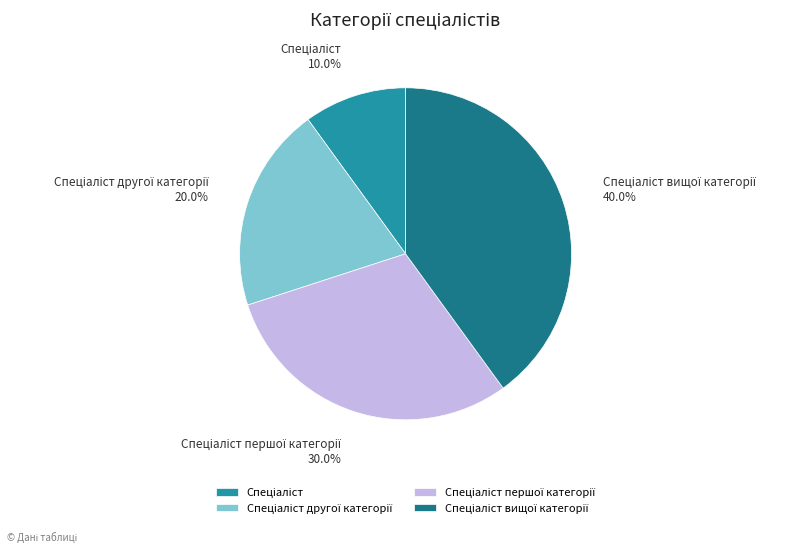

Is there a majority slice in this chart?

No